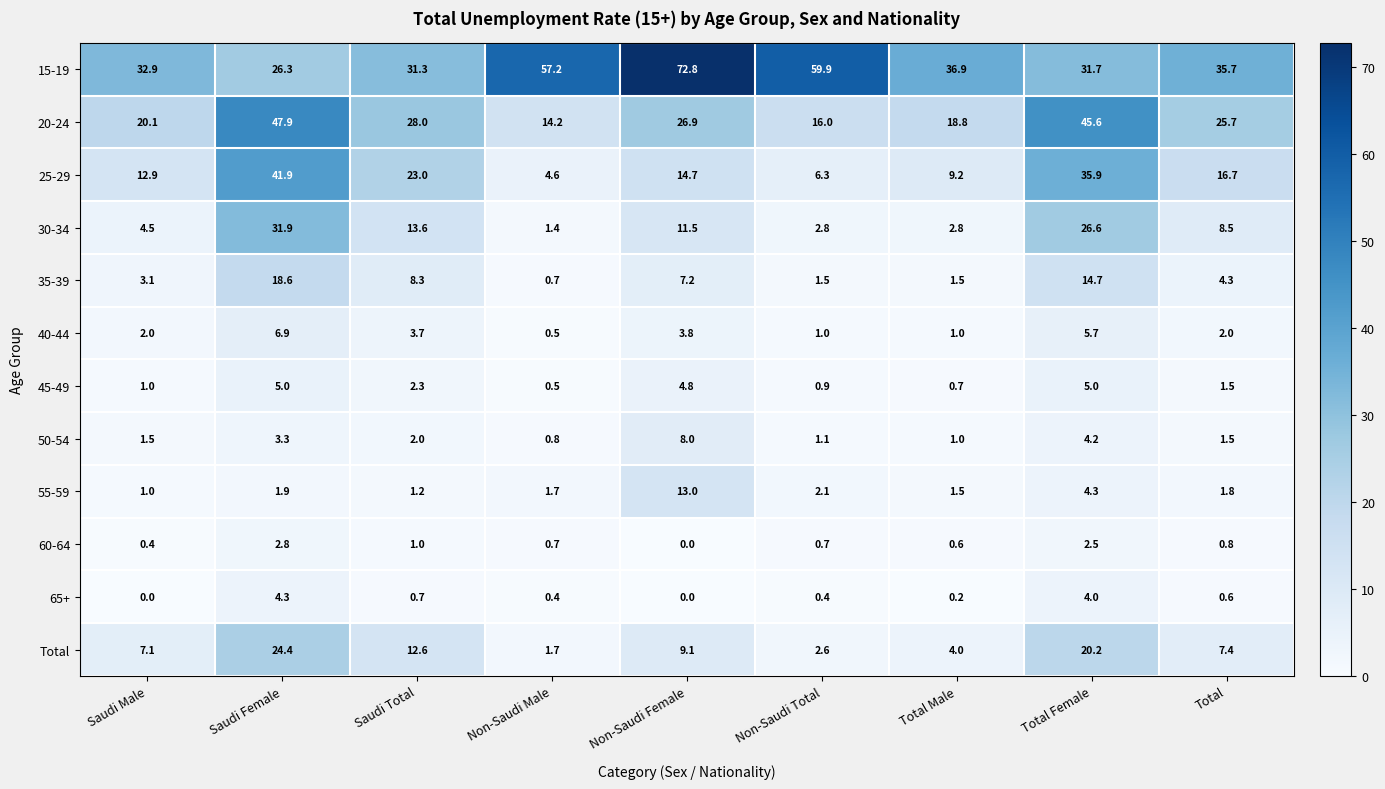

At which category is the sum across all series the highest?

Saudi Female